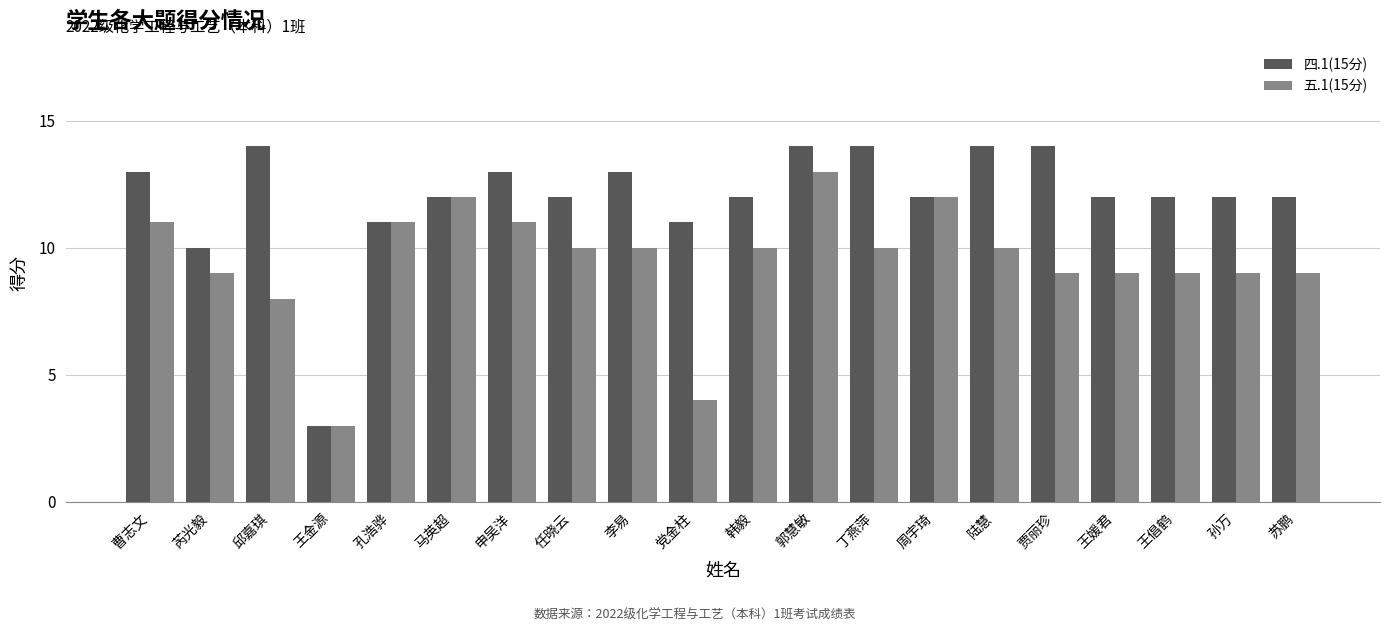

What is the difference between the second highest and minimum values in the 五.1(15分) series?

9